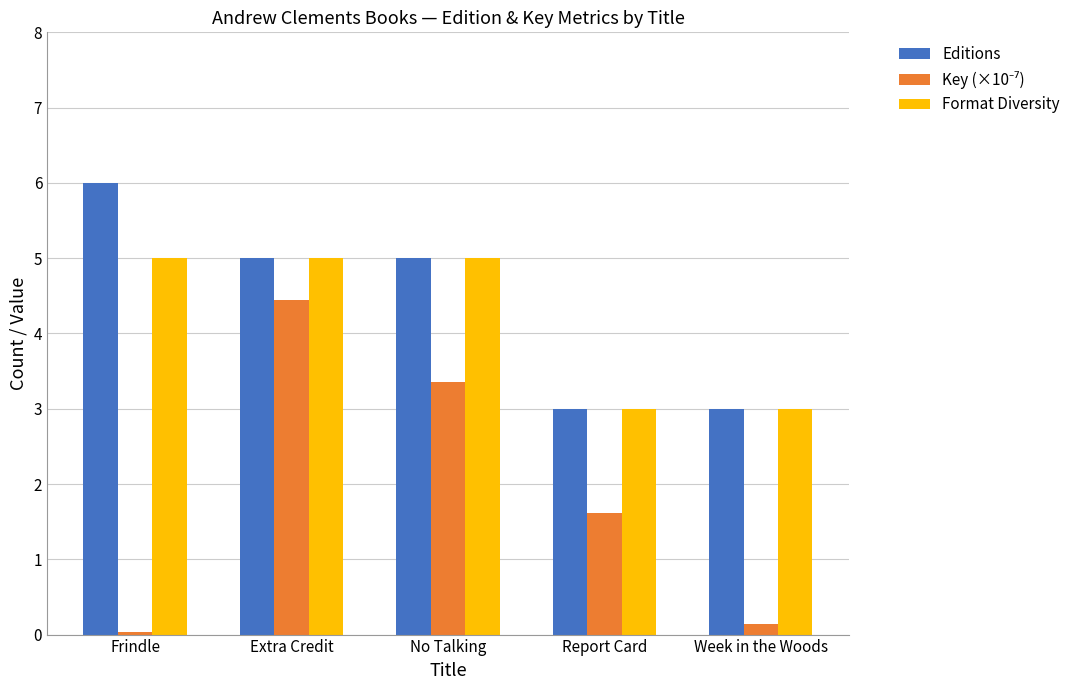

At which category is the sum across all series the highest?

Extra Credit